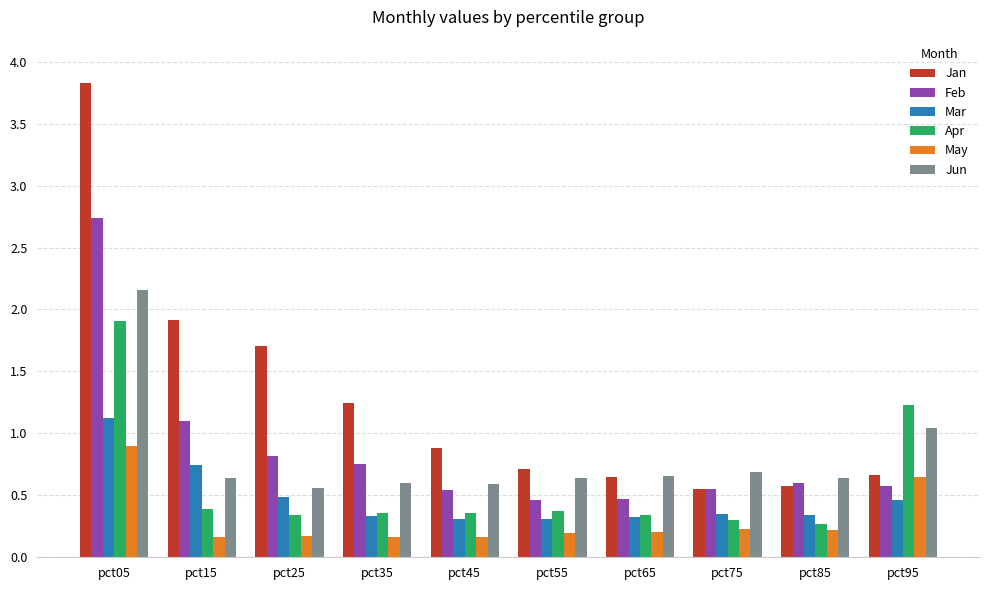

Rank the series by their maximum value, from highest to lowest.

Jan, Feb, Jun, Apr, Mar, May